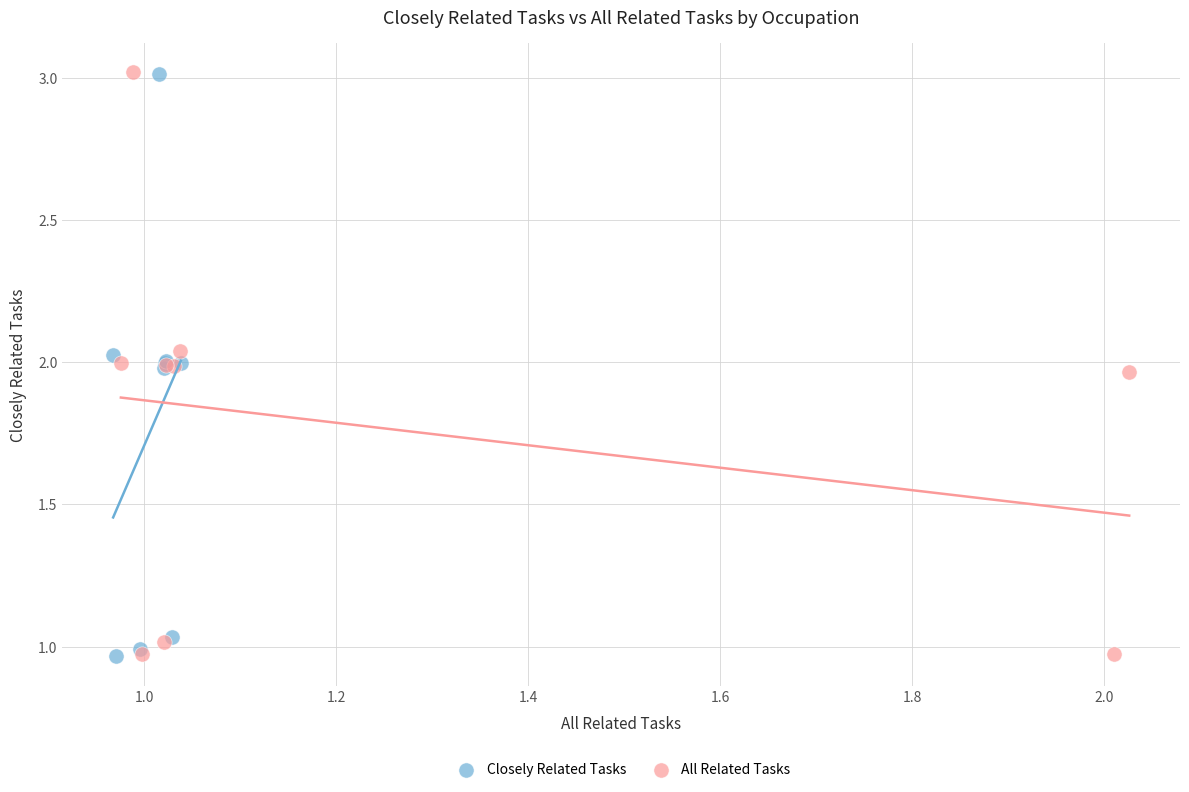

What are all the series names shown in the legend?

Closely Related Tasks, All Related Tasks